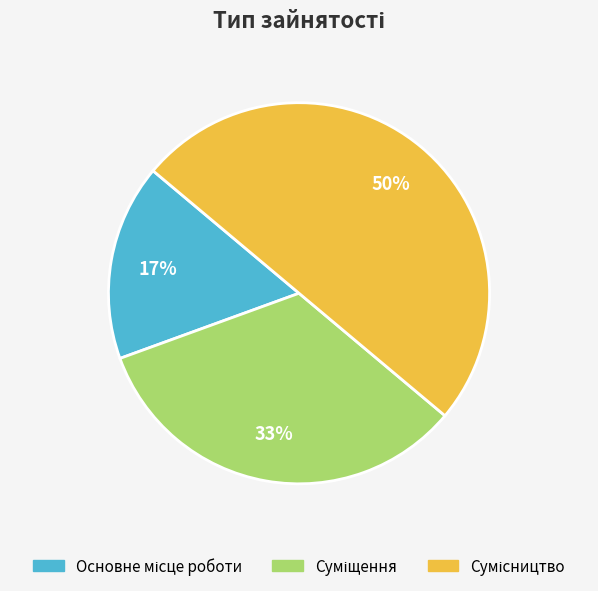

Count the number of slices in the pie.

3